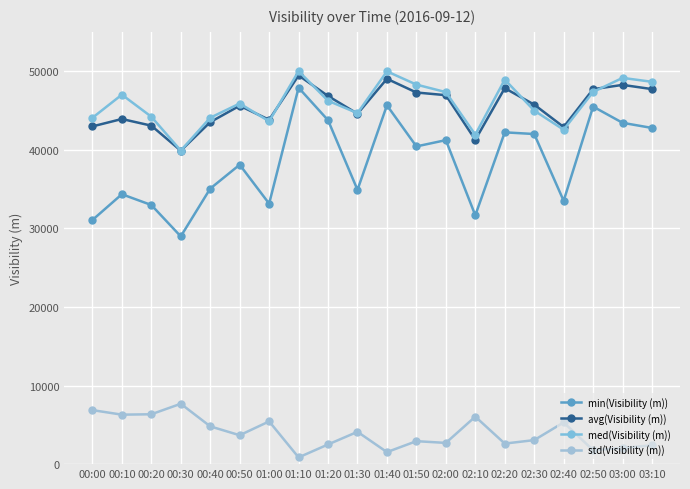

What are all the series names shown in the legend?

min(Visibility (m)), avg(Visibility (m)), med(Visibility (m)), std(Visibility (m))